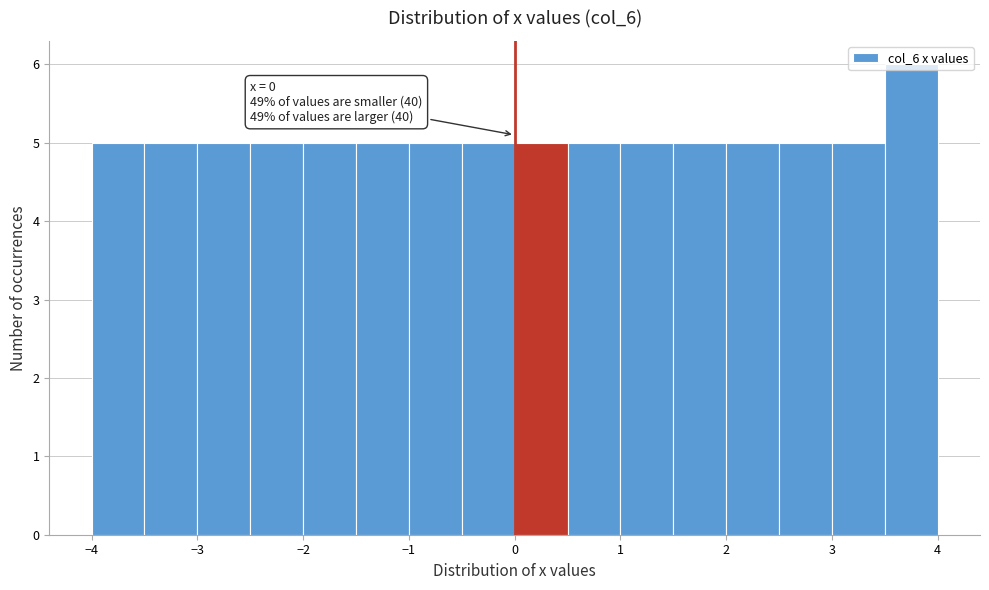

Over which range of the x-axis is the bar tallest?

3.5 to 4.0